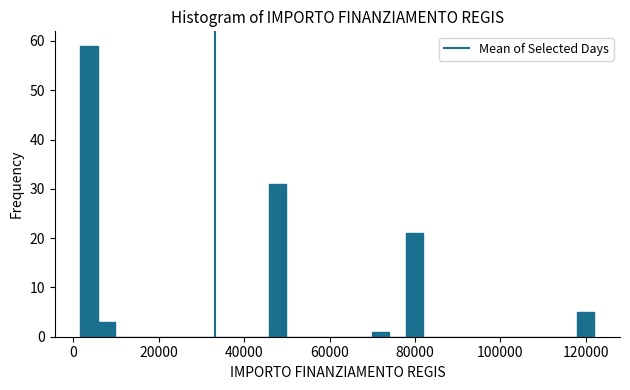

Around what value on the x-axis is the tallest bar? Give the approximate position of its centre, as read against the axis.

4000